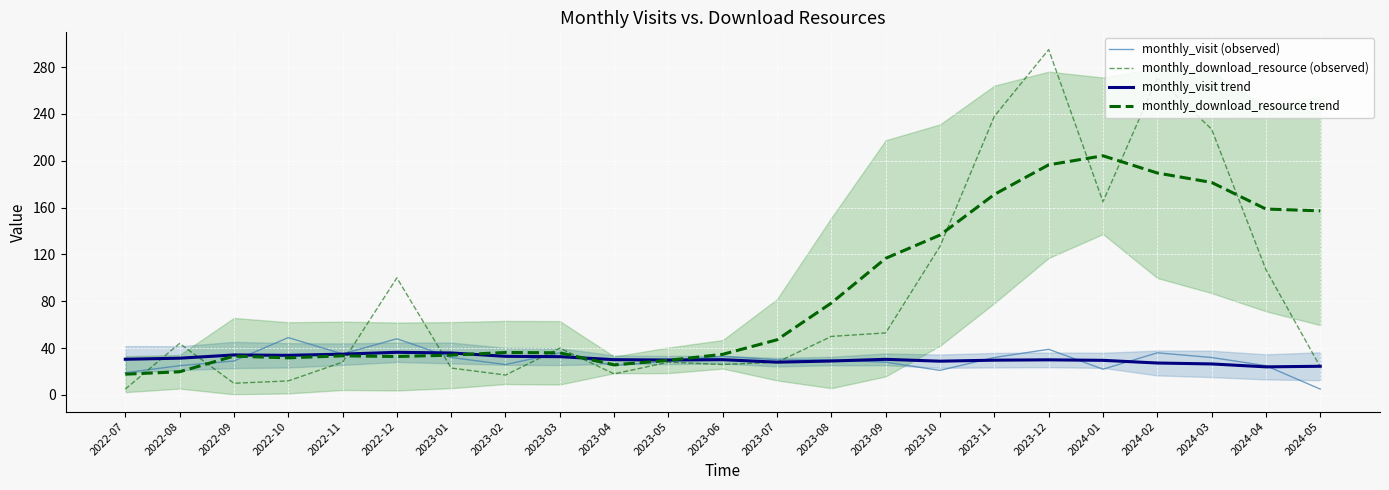

How many intersections are there between monthly_visit (observed) and monthly_visit trend?

10